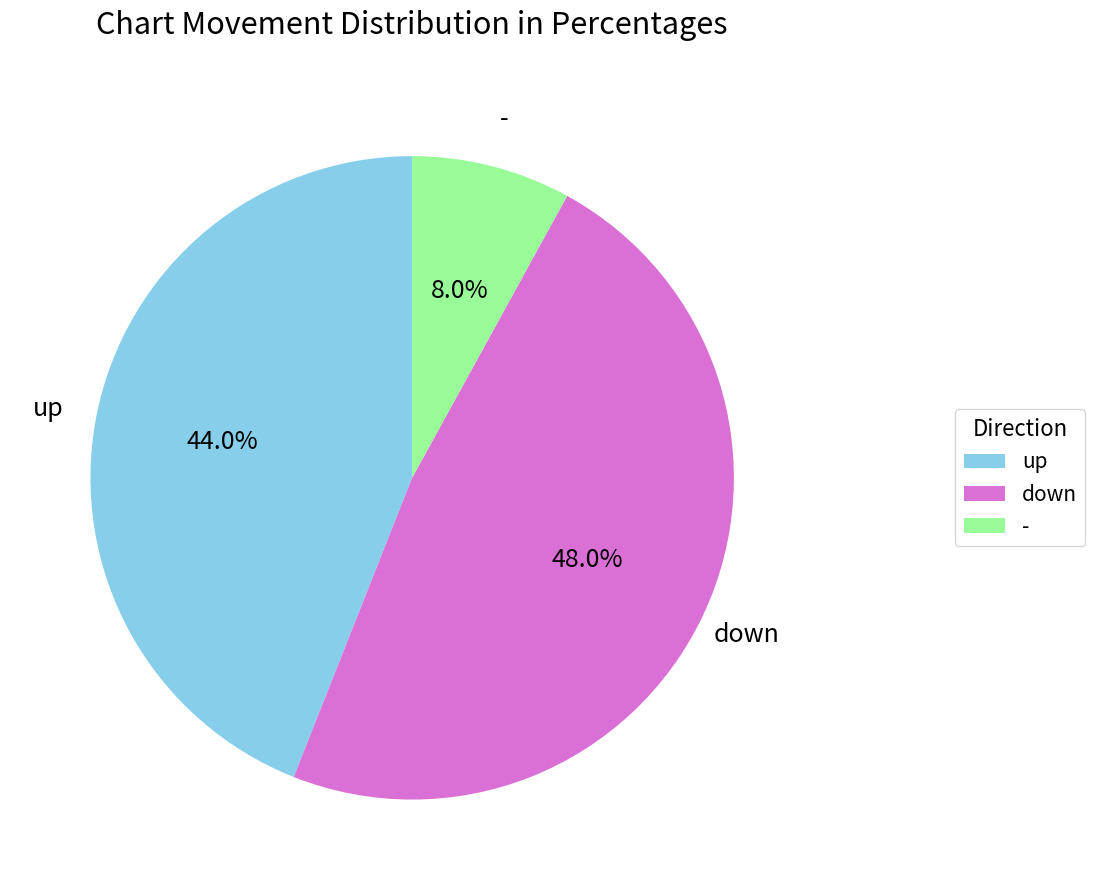

To the nearest percent, what percentage of the pie is up?

44%